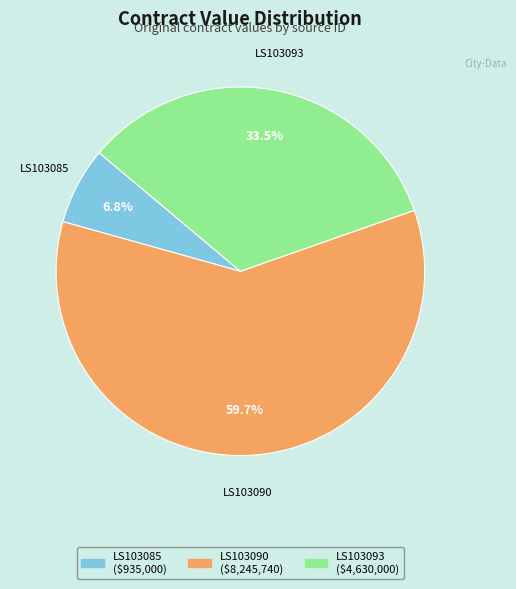

True or false: LS103090 accounts for 48% of the total.

False